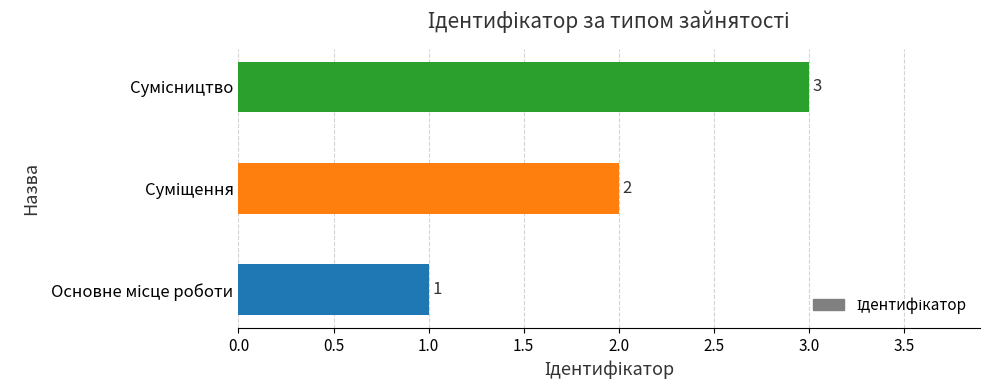

Count the values in the range 1 to 3.

3